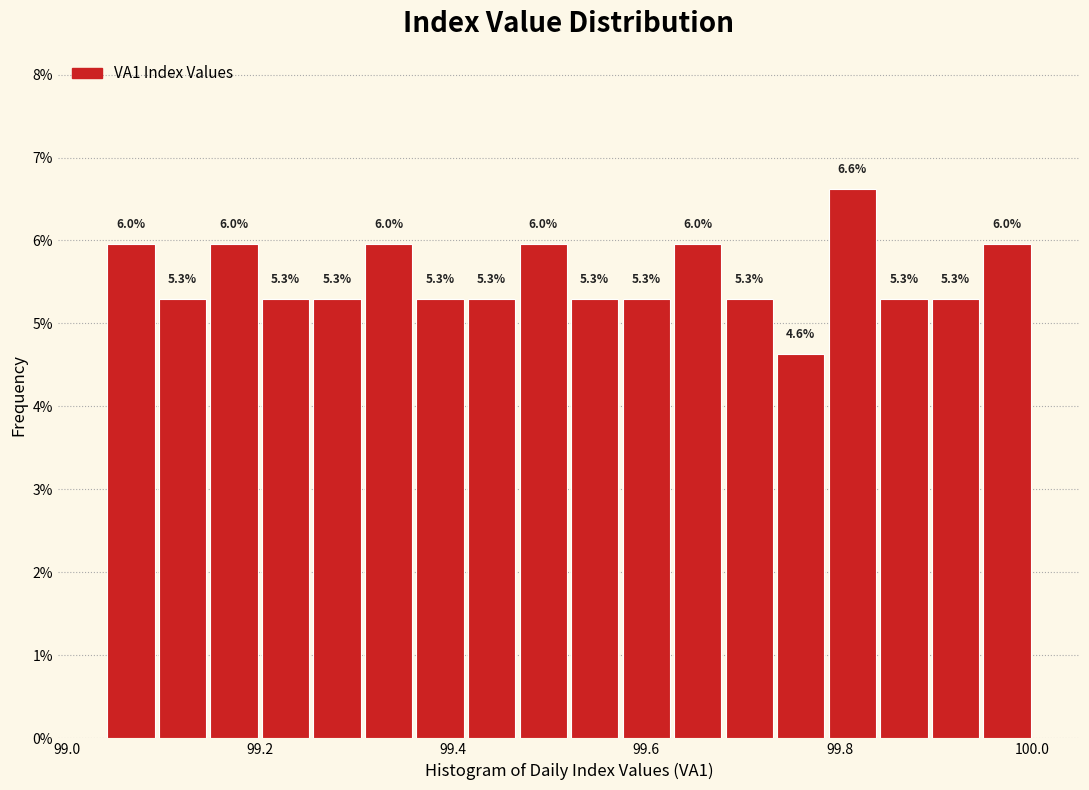

Read against the x-axis, roughly where is the centre of the tallest bar?

99.82